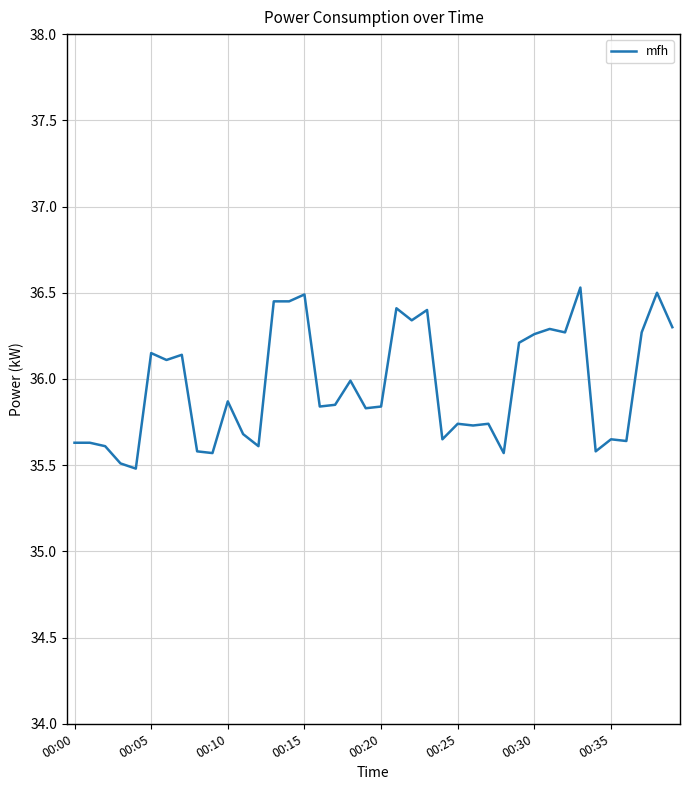

What is the minimum value shown in the chart?

35.5